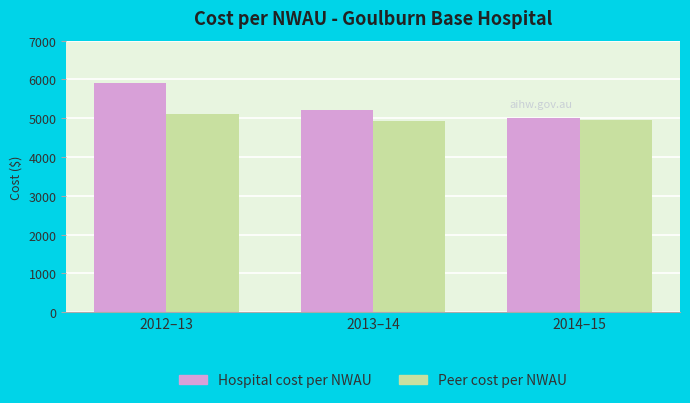

What is the difference between the maximum and minimum values in the Hospital cost per NWAU series?

900